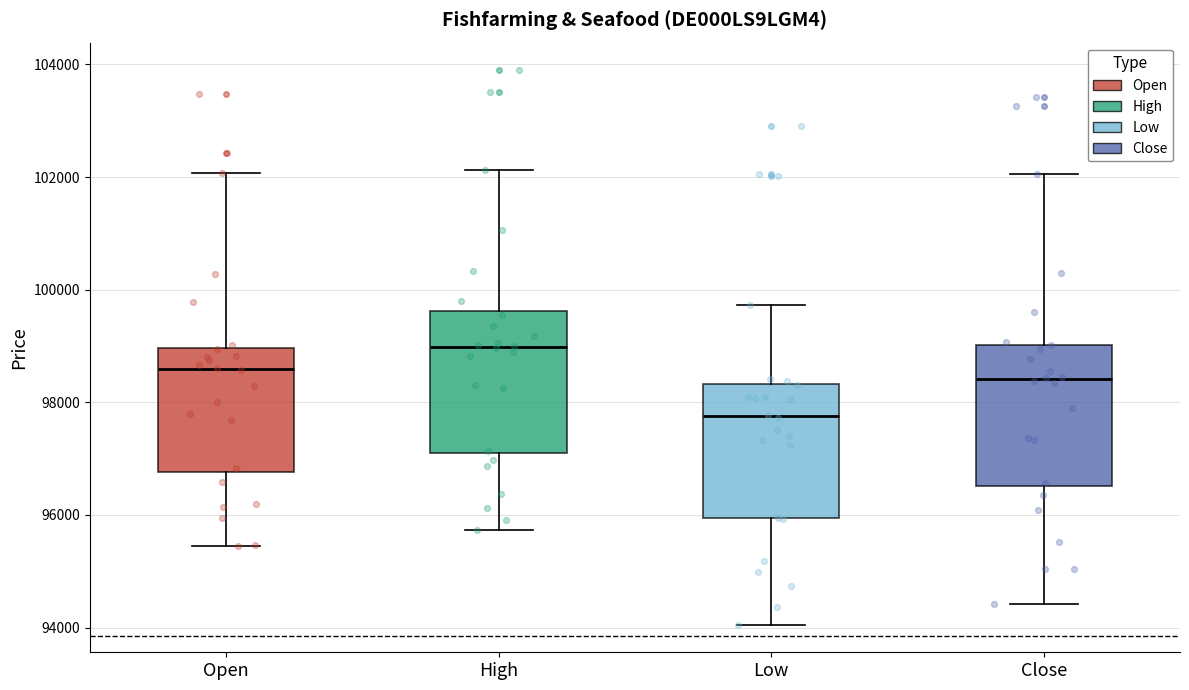

Reading left to right, transcribe this box plot: for each box, give where its median line is, the range the box spans, and where its two whiskers end, as read against the y-axis. The values are not printed on the chart, so give them approximately, as read against the axis.

Open: median 98600, box 96800 to 99000, whiskers 95400 to 102000
High: median 99000, box 97000 to 99600, whiskers 95800 to 102200
Low: median 97800, box 96000 to 98400, whiskers 94000 to 99800
Close: median 98400, box 96600 to 99000, whiskers 94400 to 102000